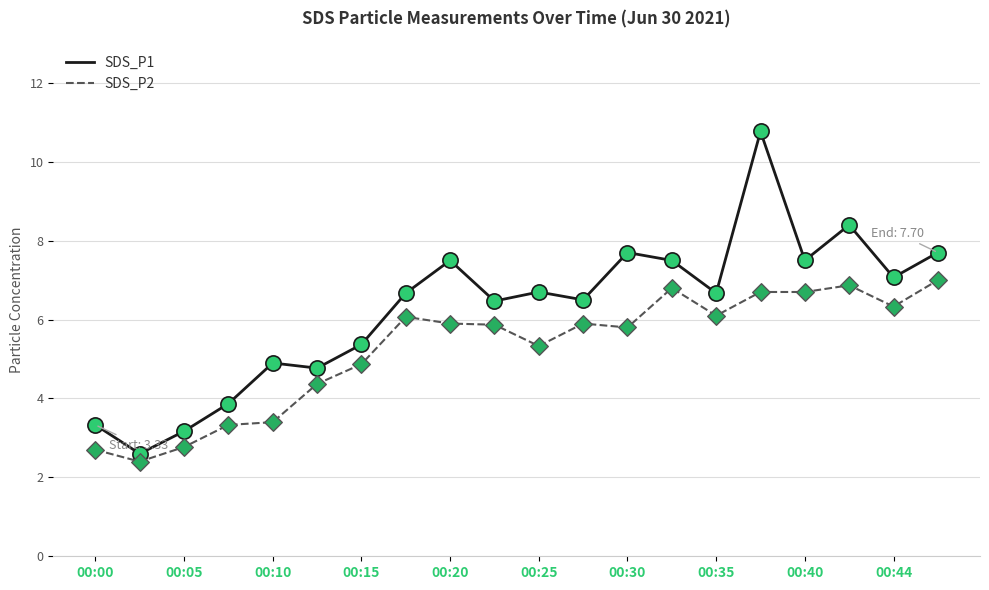

What are all the series names shown in the legend?

SDS_P1, SDS_P2